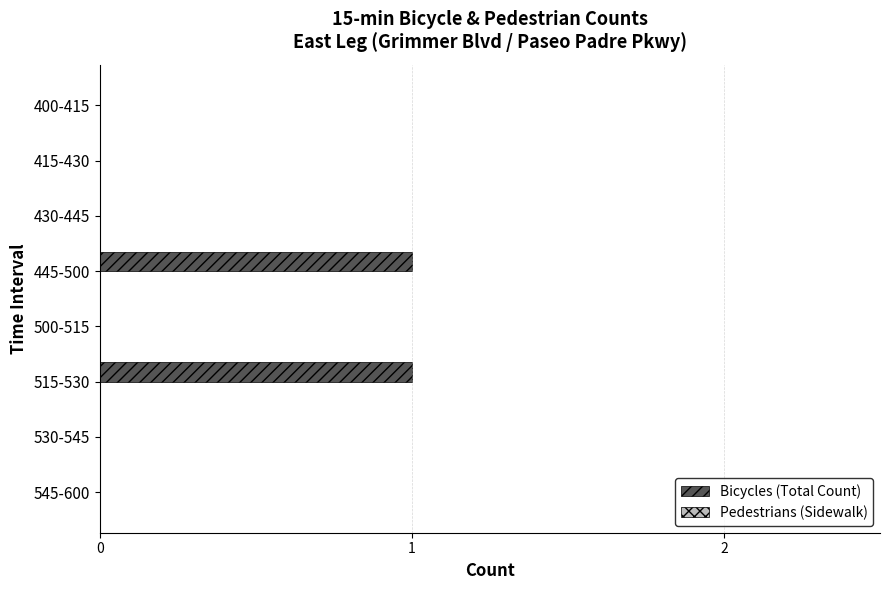

Does the chart contain stacked bars?

No